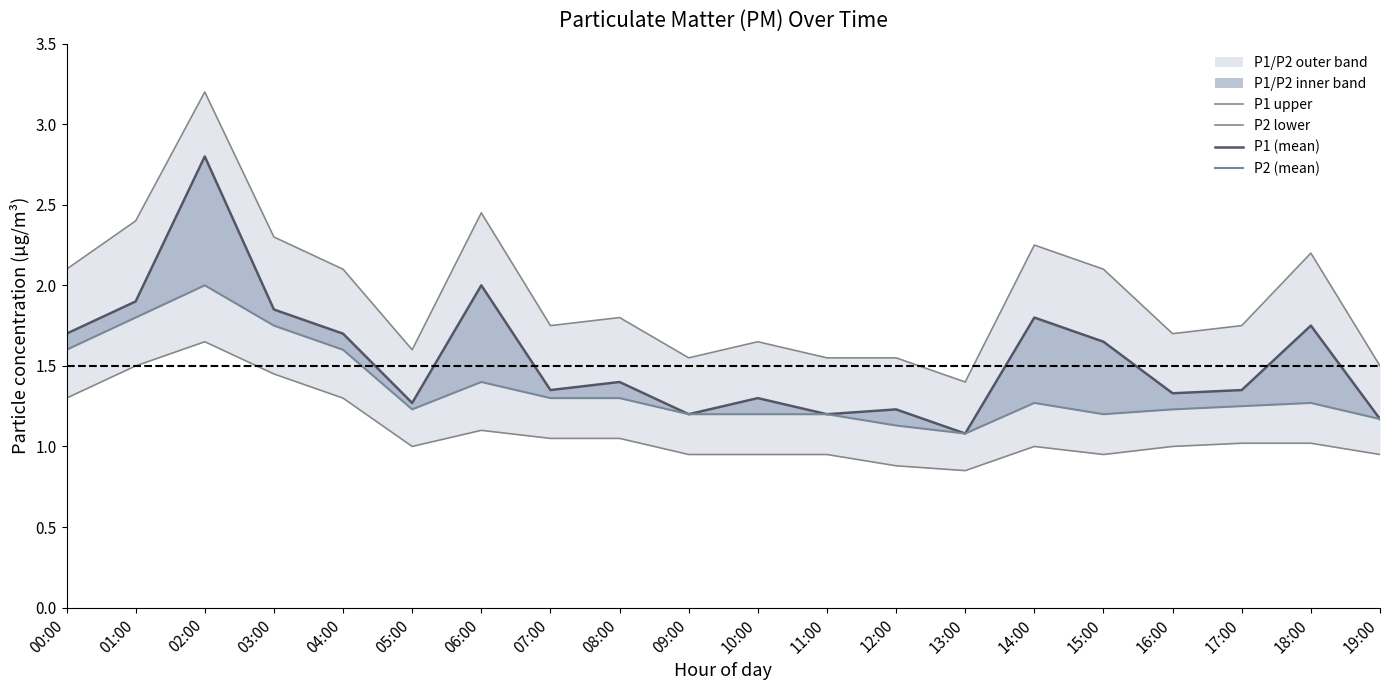

What is the difference between the maximum and minimum values in the P1 upper series?

1.8